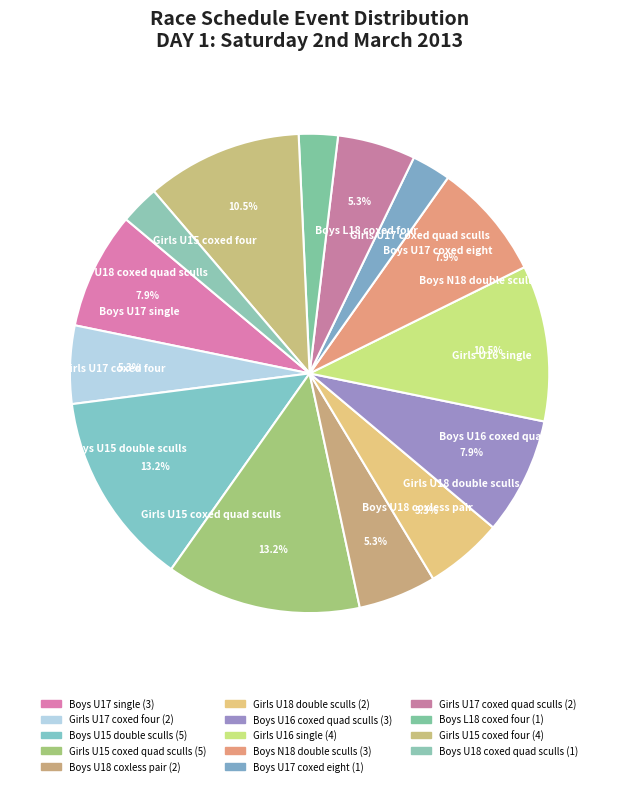

Is the sum of Boys L18 coxed four and Girls U16 single greater than half?

No